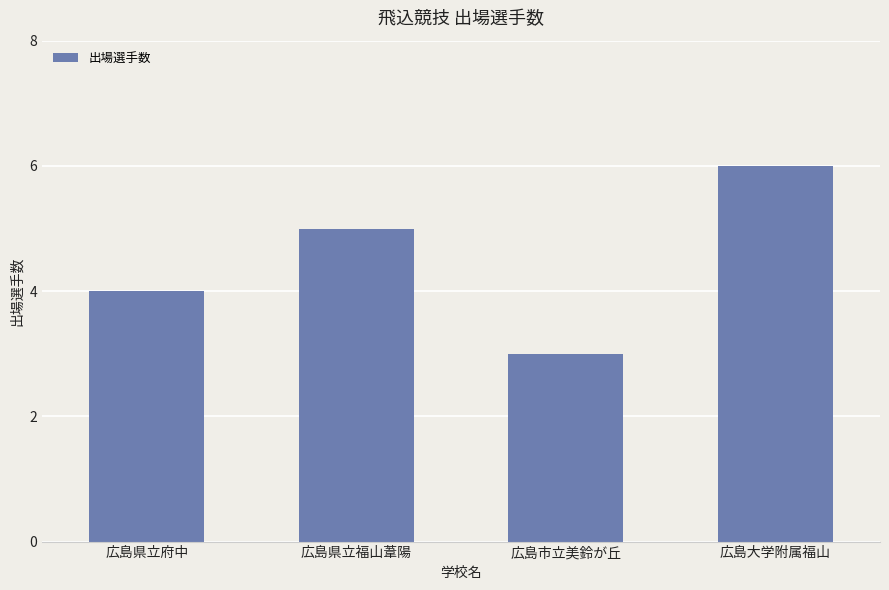

The chart shows a value of 9 at 広島県立福山葦陽. True or false?

False